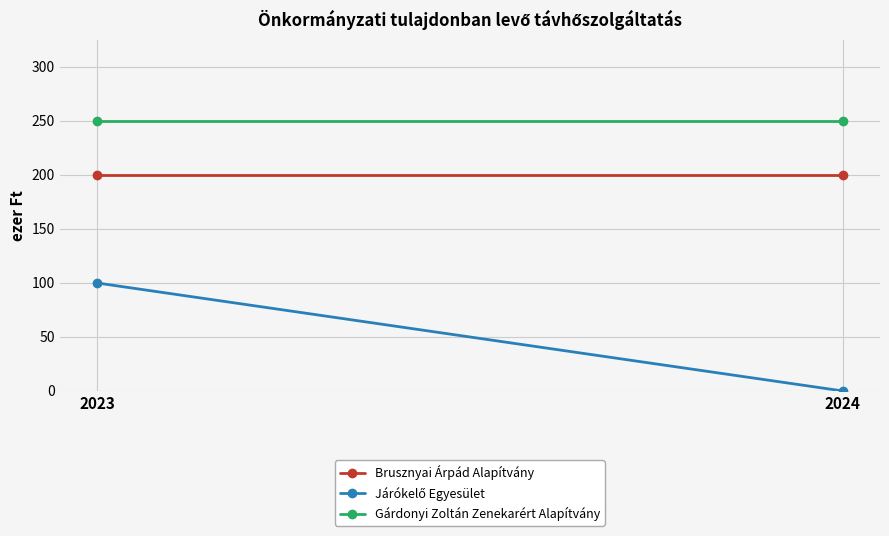

What is the difference between the highest and lowest values at 2024?

250